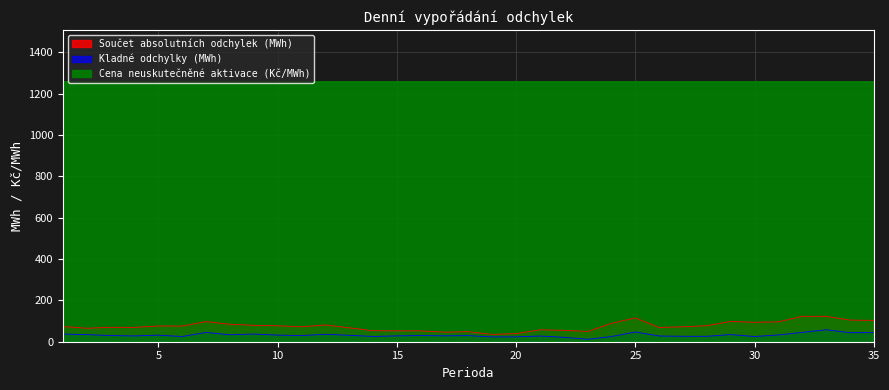

At which category does Kladné odchylky (MWh) reach its first local peak?

5